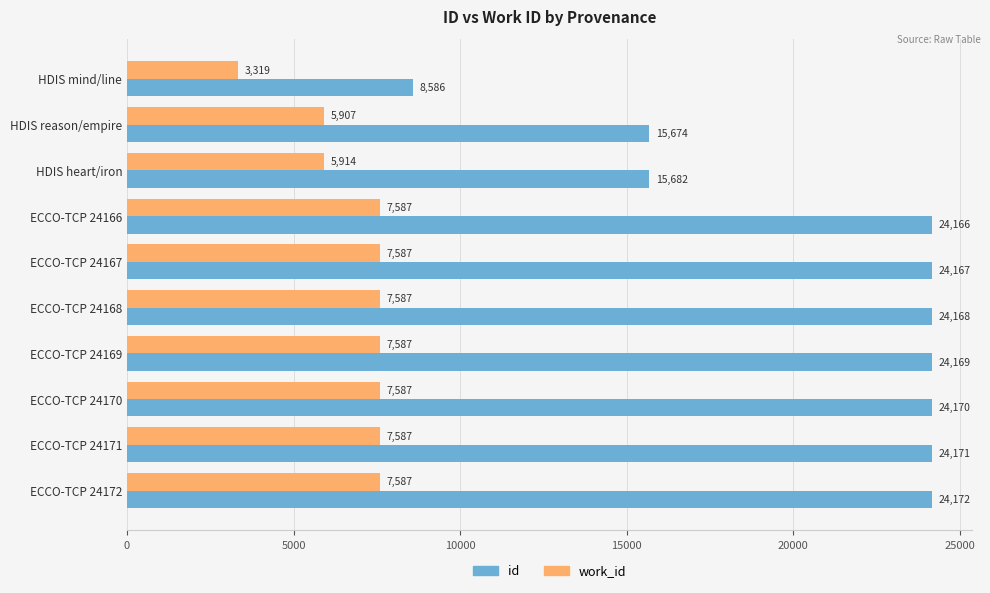

Which series has the largest total across all categories?

id